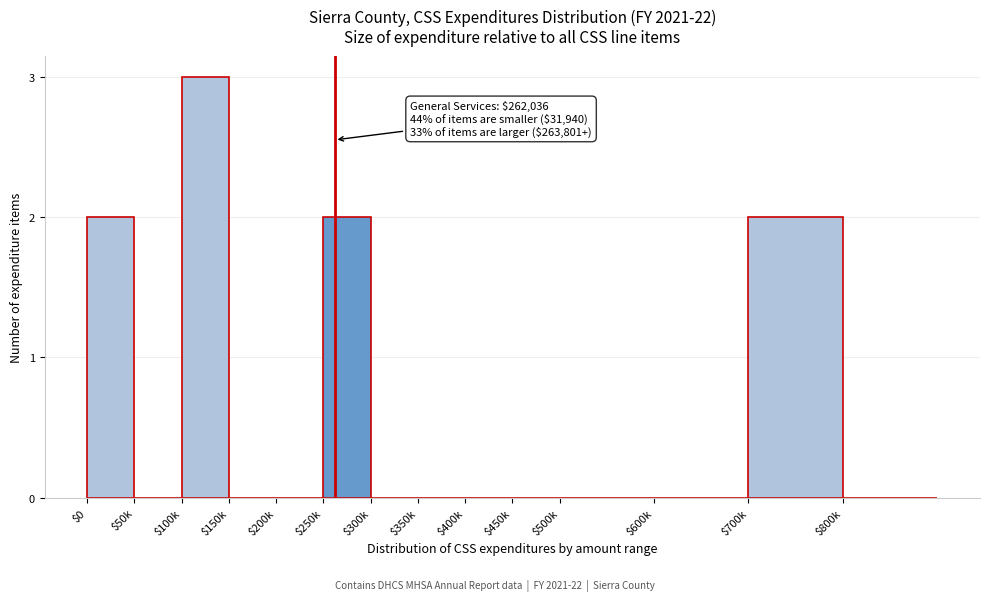

Which label corresponds to the largest value in the chart?

$100k